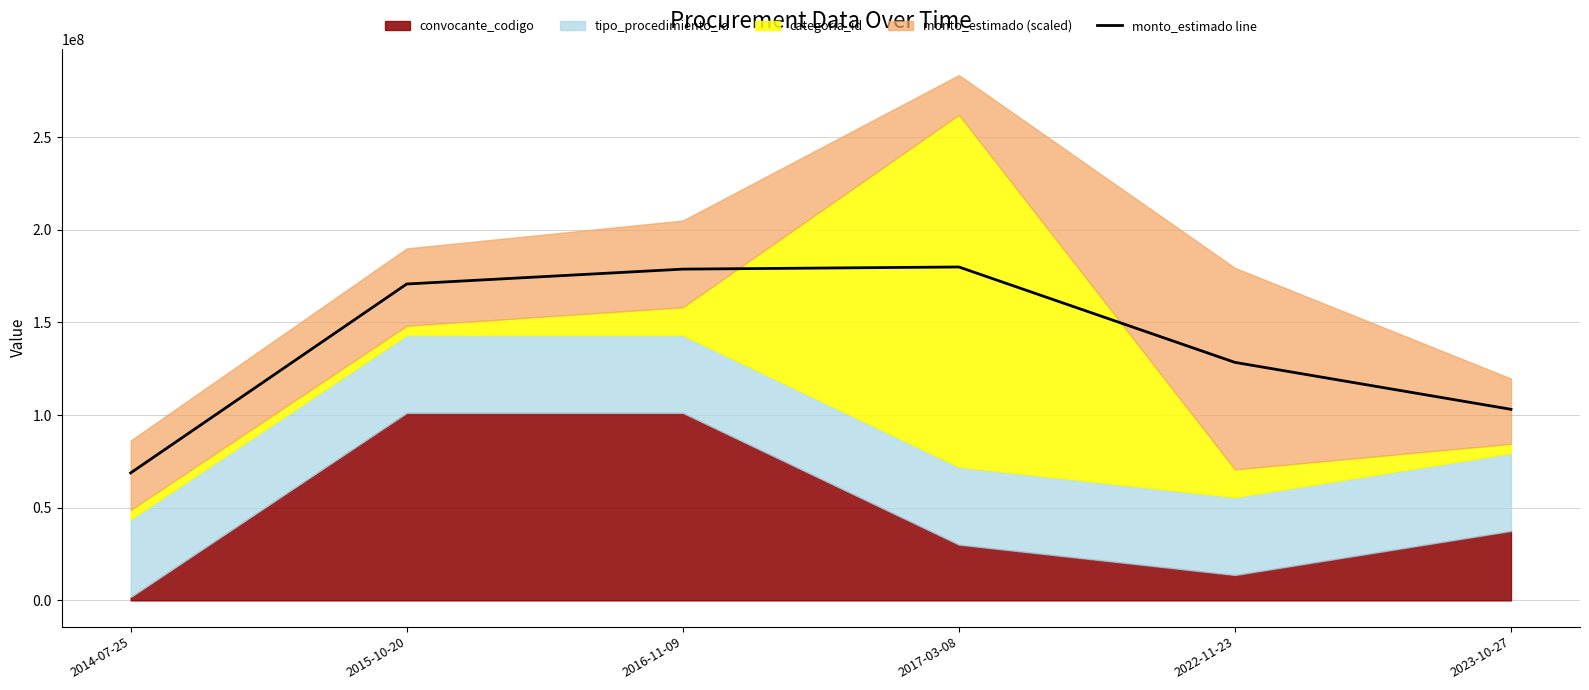

Rank the categories by value from lowest to highest.

2014-07-25, 2023-10-27, 2022-11-23, 2015-10-20, 2016-11-09, 2017-03-08